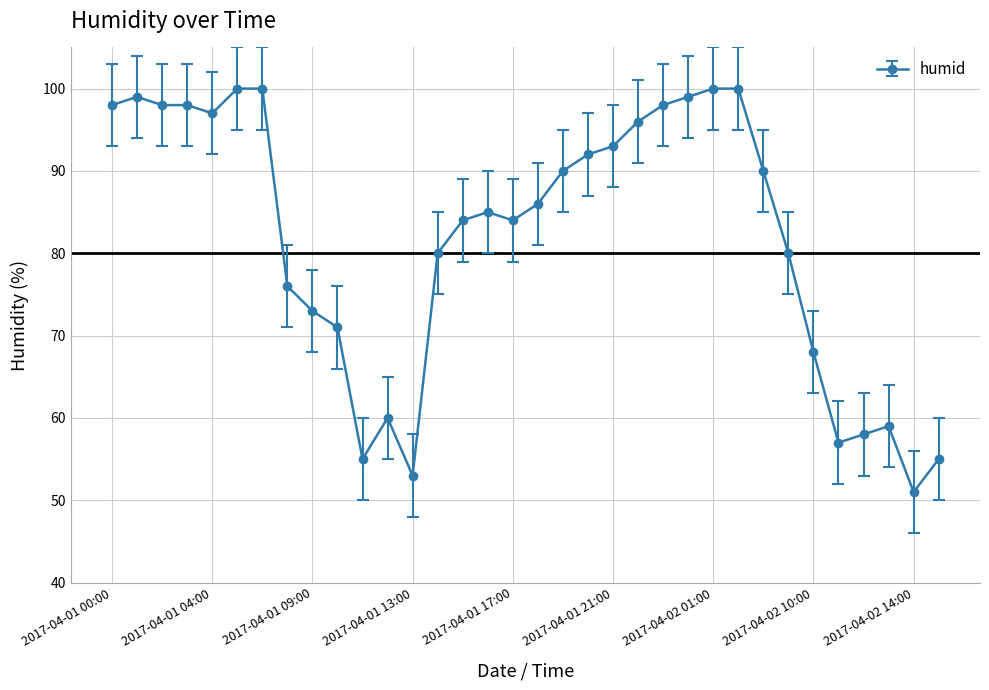

What is the value of the 25th point from the left?

100